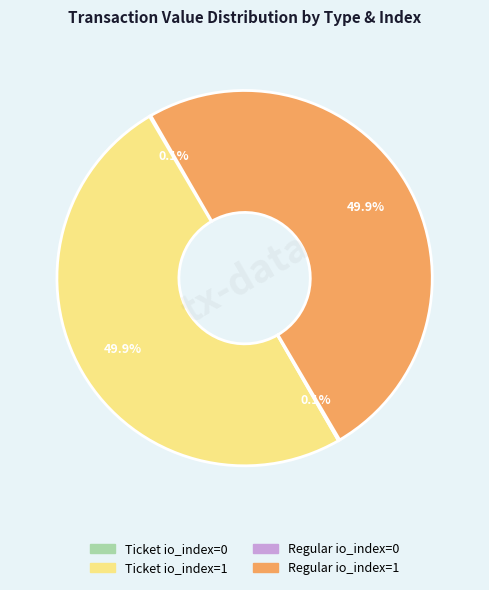

What percentage is NOT represented by Regular io_index=1?

50.1%